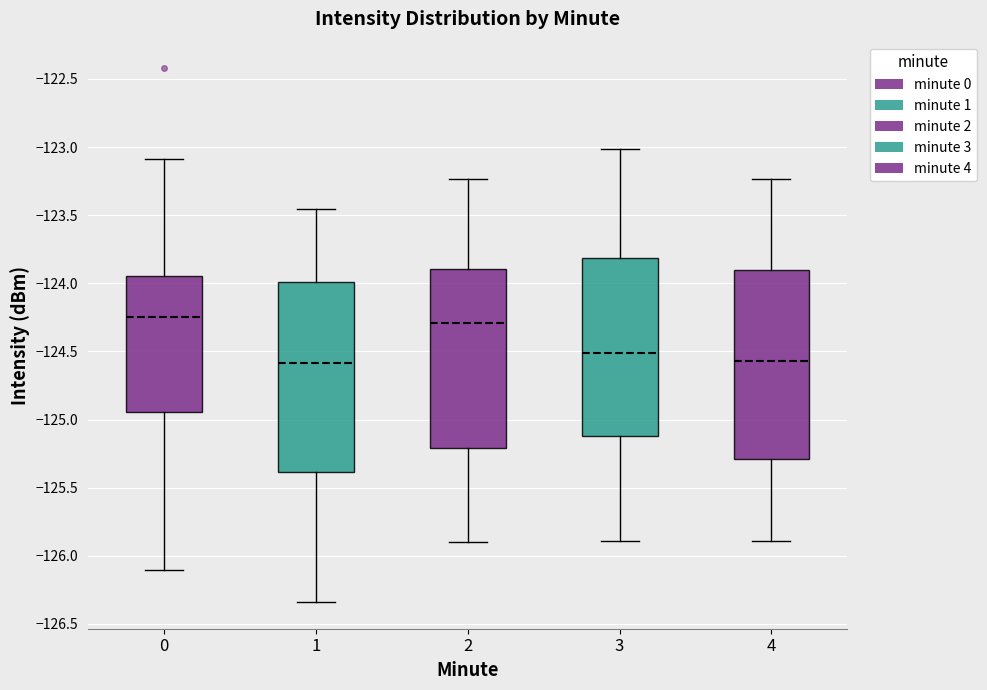

Where is the lower edge of the box at x = 1 on the y-axis? The values are not printed on the chart, so give them approximately, as read against the axis.

-125.40